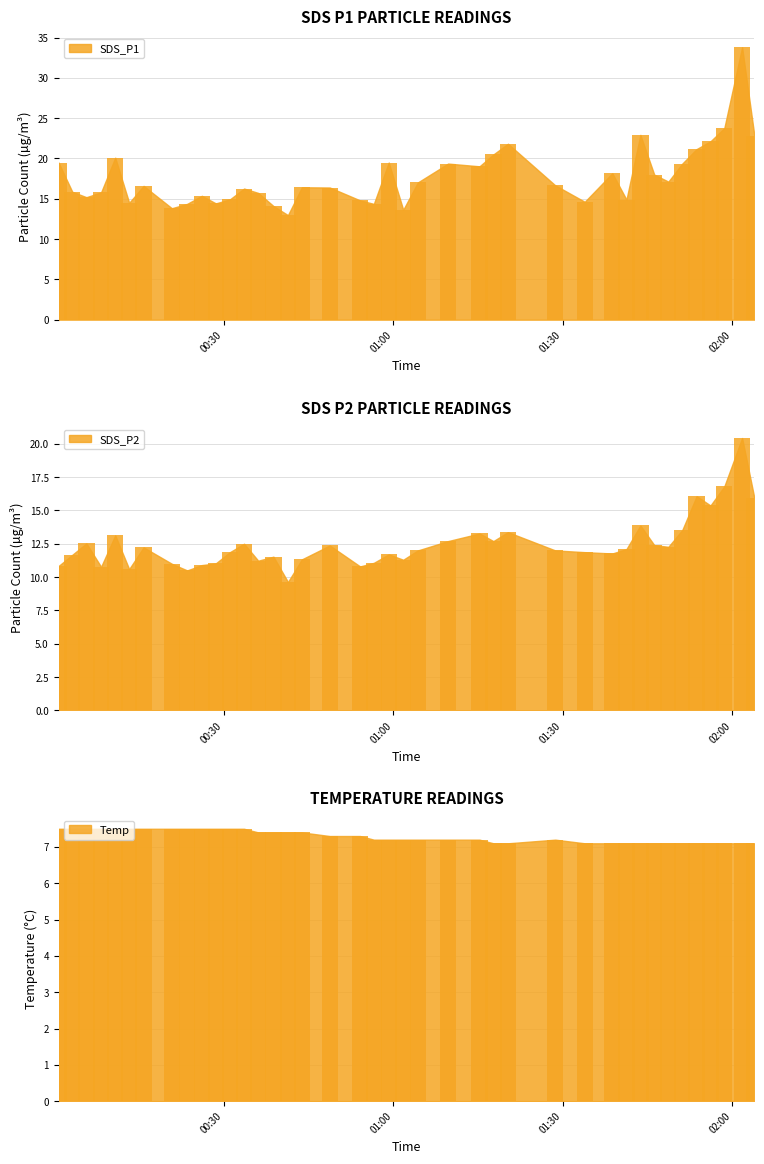

What is the lowest value of the Temp bar series?

7.1